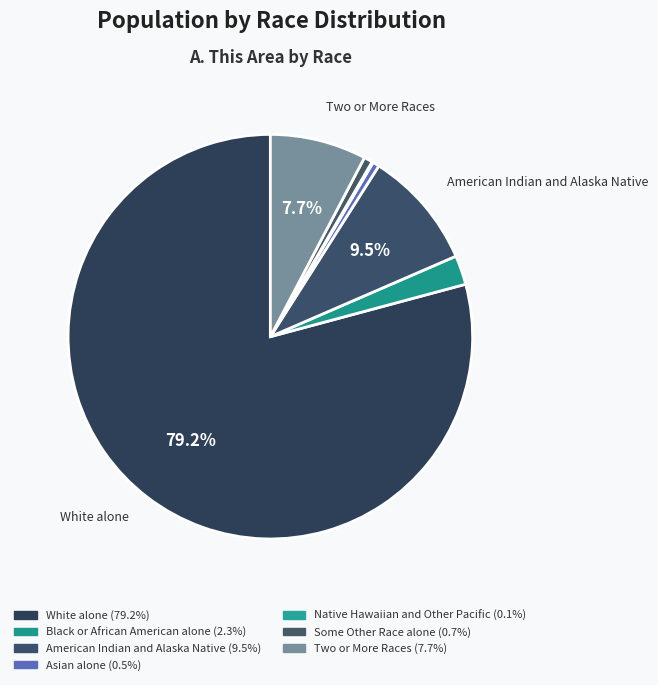

Which category accounts for the majority?

White alone